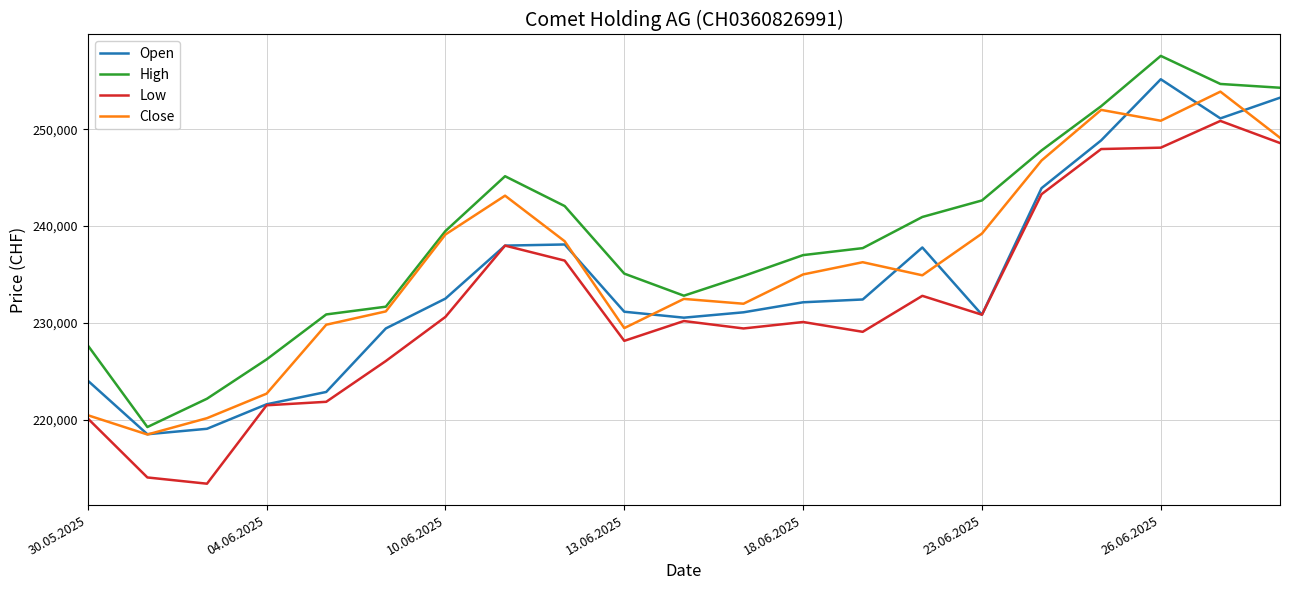

Which series has the largest total across all categories?

High